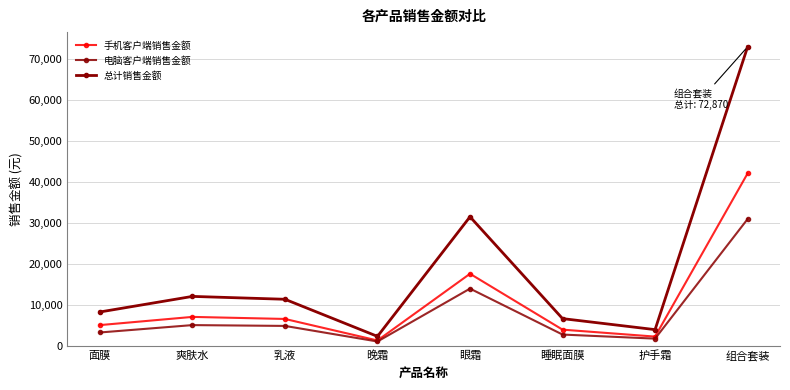

True or false: 总计销售金额 and 手机客户端销售金额 cross at least once.

False